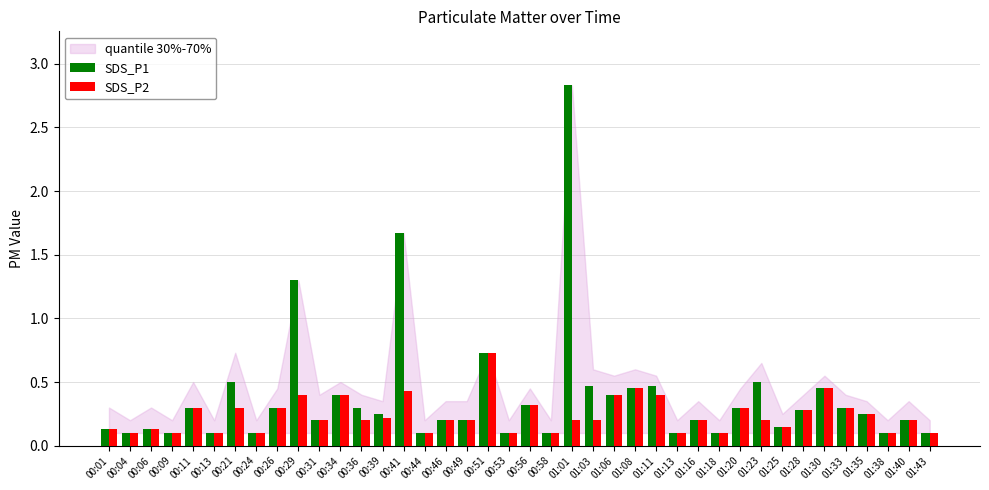

What is the label of the 15th bar from the left?

00:41